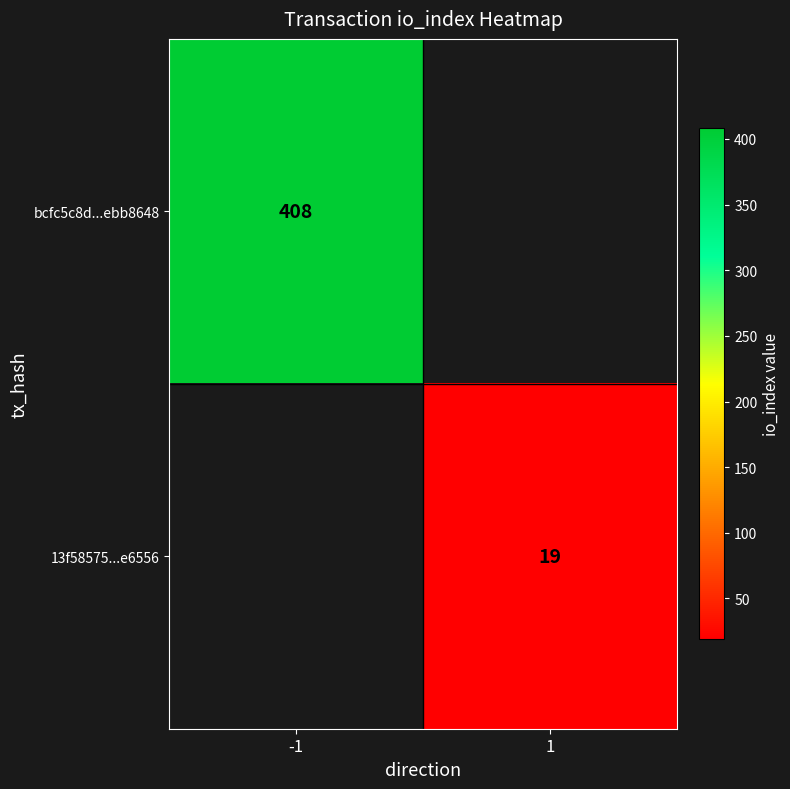

Is it true that bcfc5c8d...ebb8648 equals 408 at -1?

True